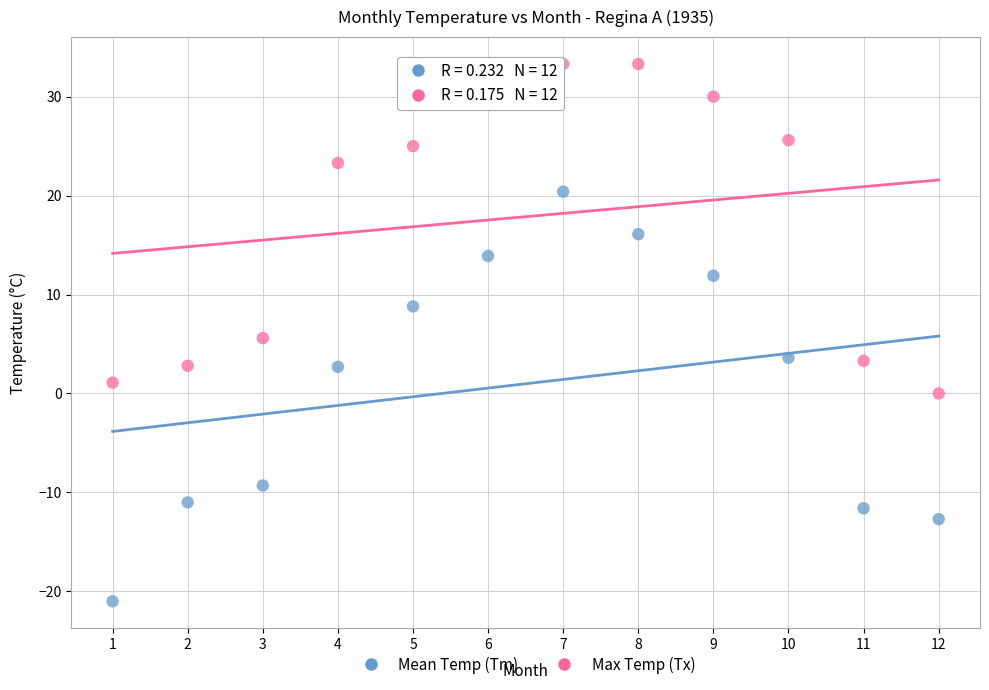

Across all data points, what is the range of X values (max minus min)?

11.0